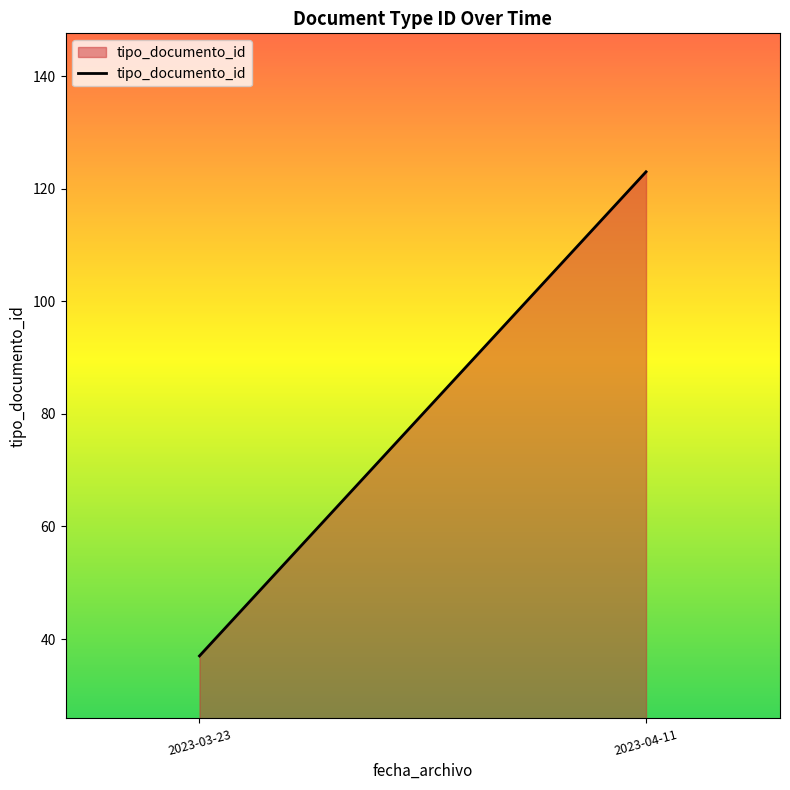

List the labels in order of value, largest first.

2023-04-11, 2023-03-23